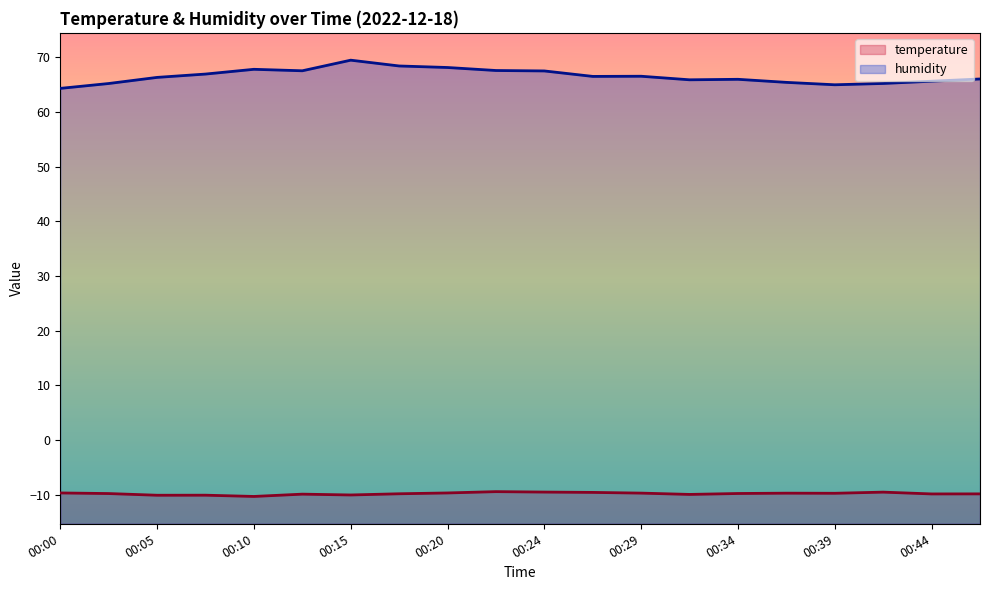

Read the humidity value at 00:00.

64.3